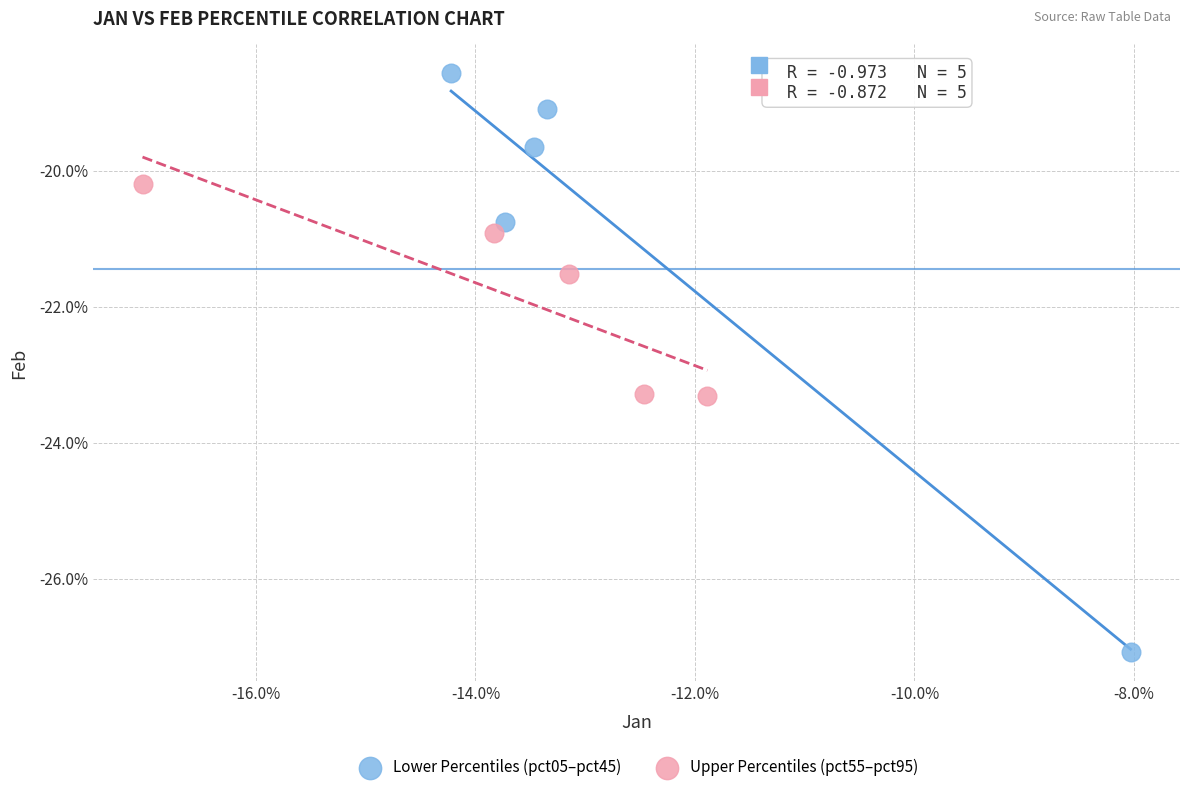

Which series contains the highest Y value?

Lower Percentiles (pct05–pct45)